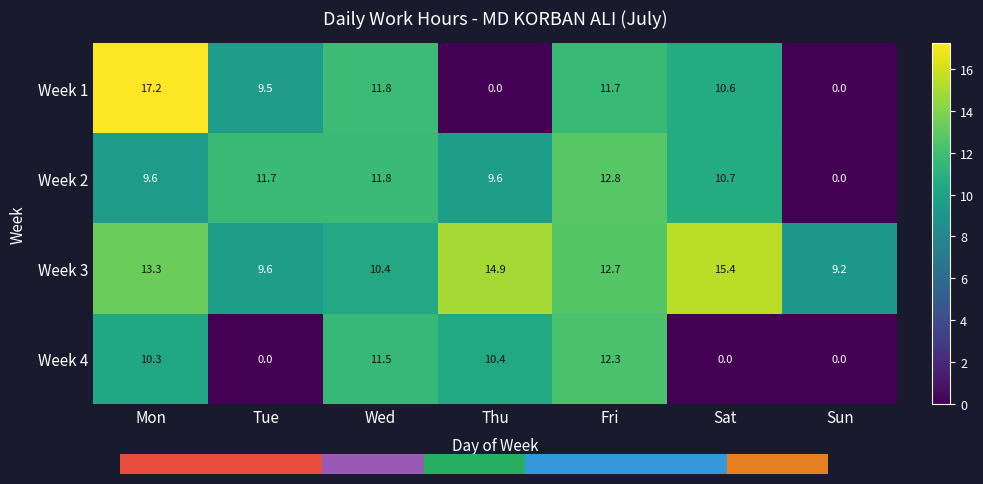

Reading left to right, transcribe all the data shown in this chart.

Week 1: 17.2	9.5	11.8	0.0	11.7	10.6	0.0
Week 2: 9.6	11.7	11.8	9.6	12.8	10.7	0.0
Week 3: 13.3	9.6	10.4	14.9	12.7	15.4	9.2
Week 4: 10.3	0.0	11.5	10.4	12.3	0.0	0.0